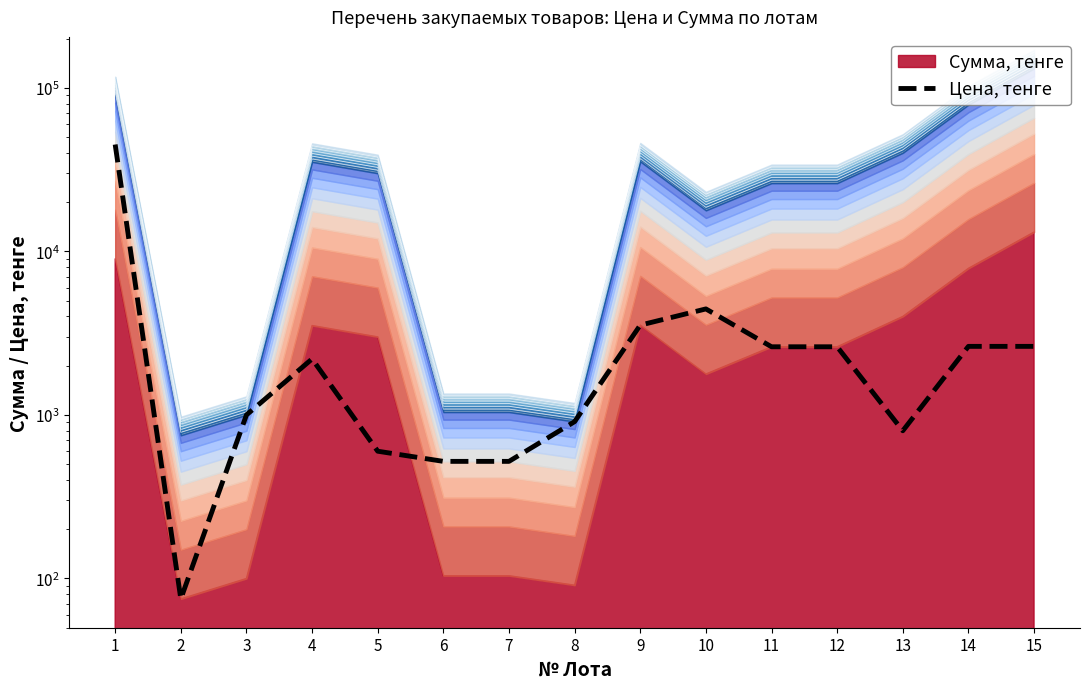

What is the difference between the values at 6 and 12?

2090